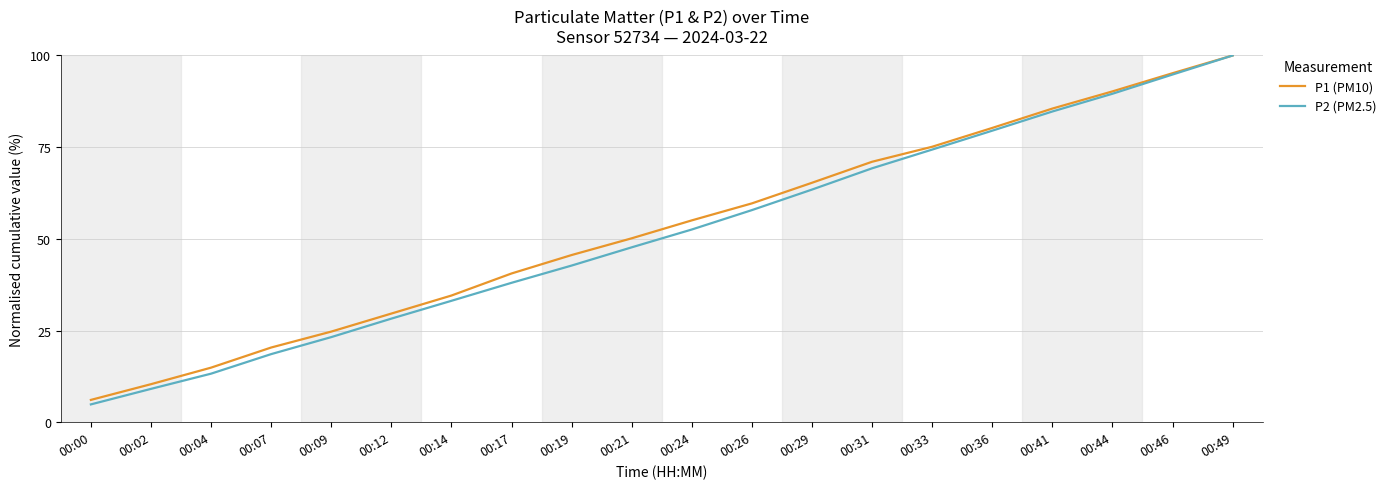

Rank the series at 00:00 from highest to lowest value.

P1 (PM10), P2 (PM2.5)